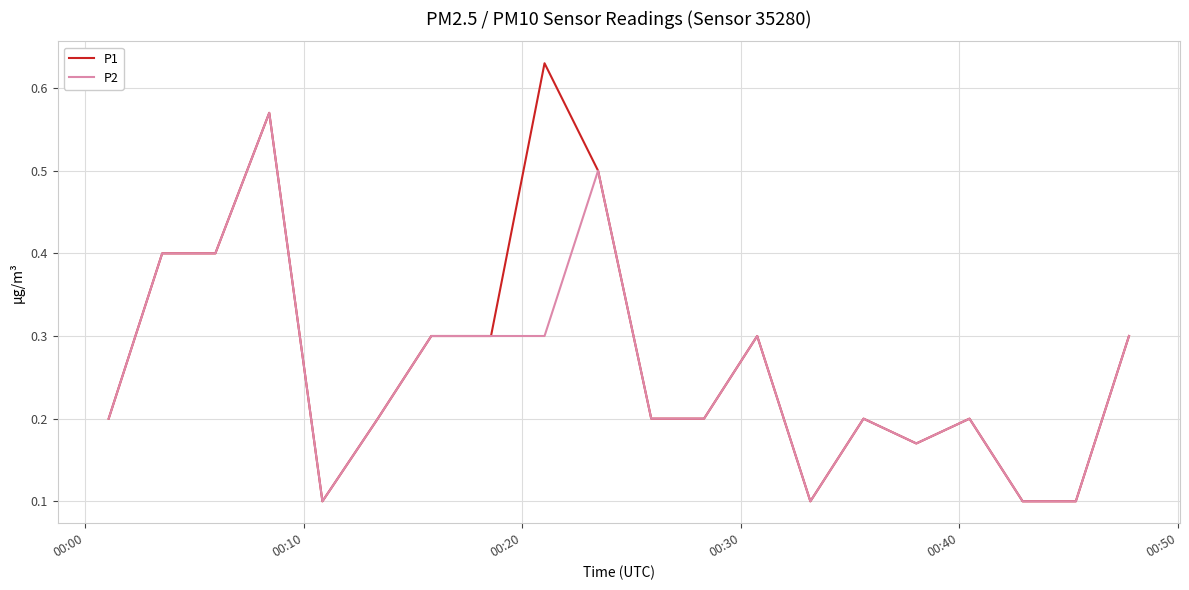

How many lines are shown in the chart?

2